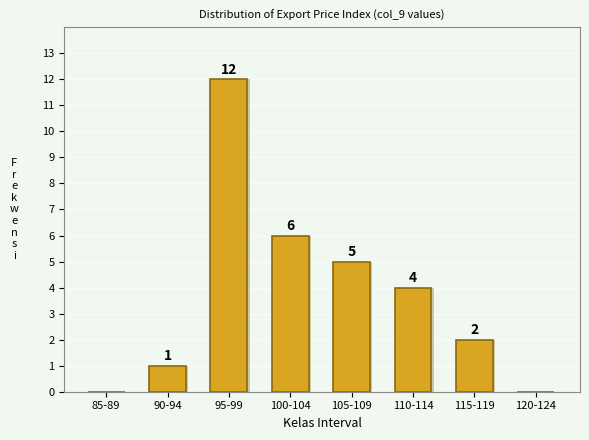

Reading left to right, what are all the values shown in this chart?

85-89=0	90-94=1	95-99=12	100-104=6	105-109=5	110-114=4	115-119=2	120-124=0